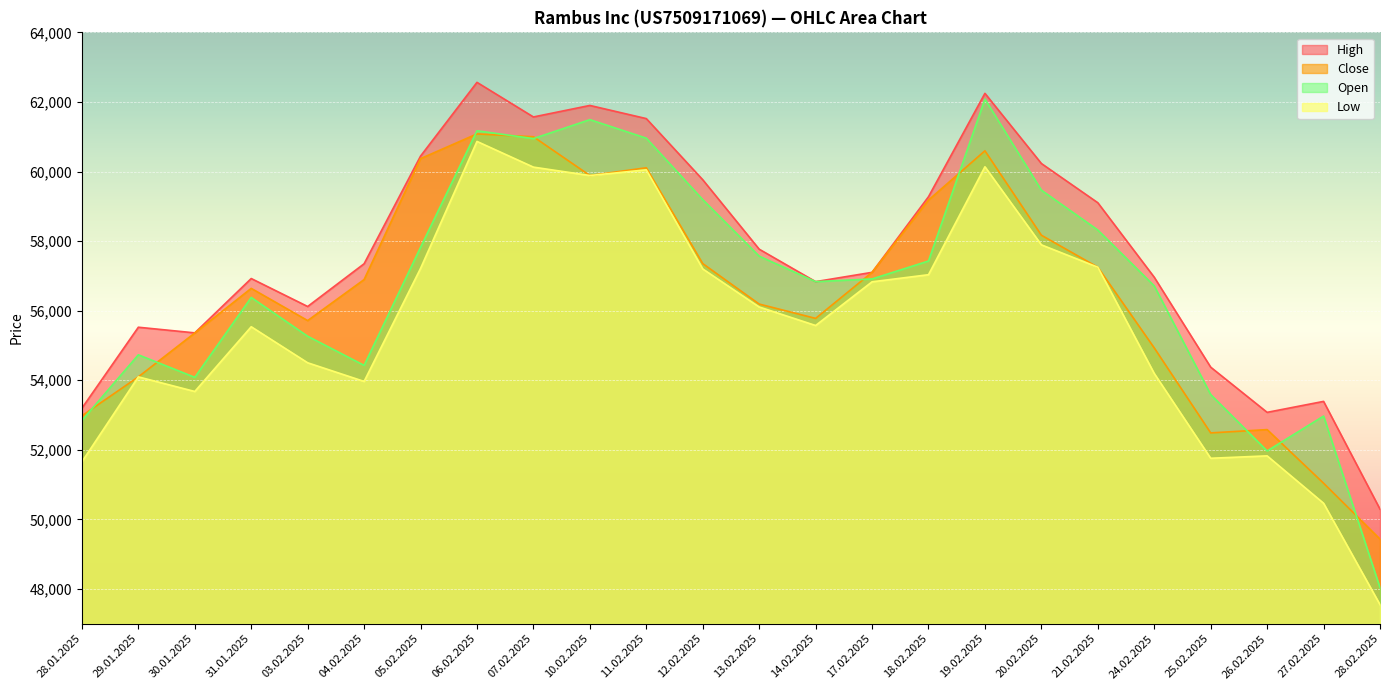

At which category is the sum across all series the highest?

06.02.2025